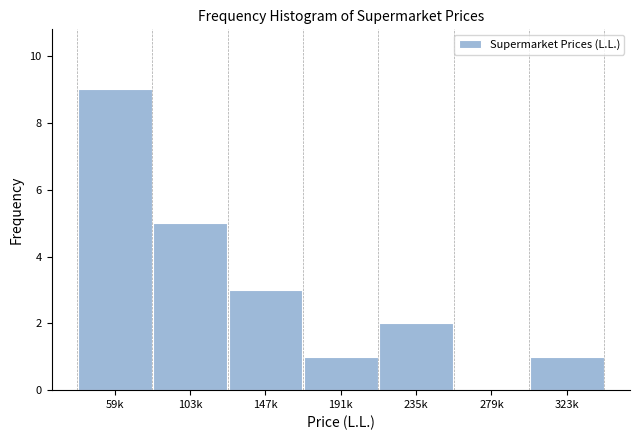

Reading left to right, list all the values displayed in this chart.

59k=9	103k=5	147k=3	191k=1	235k=2	279k=0	323k=1